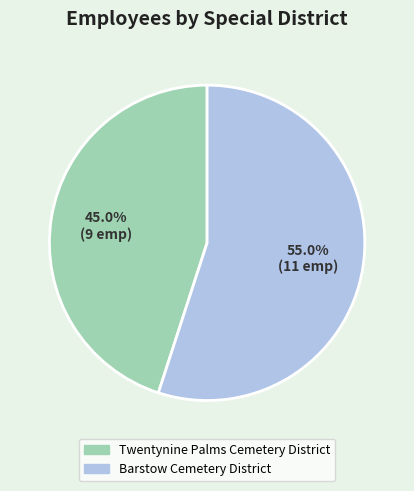

To the nearest percent, what is the difference between the largest and smallest slice percentages?

10%